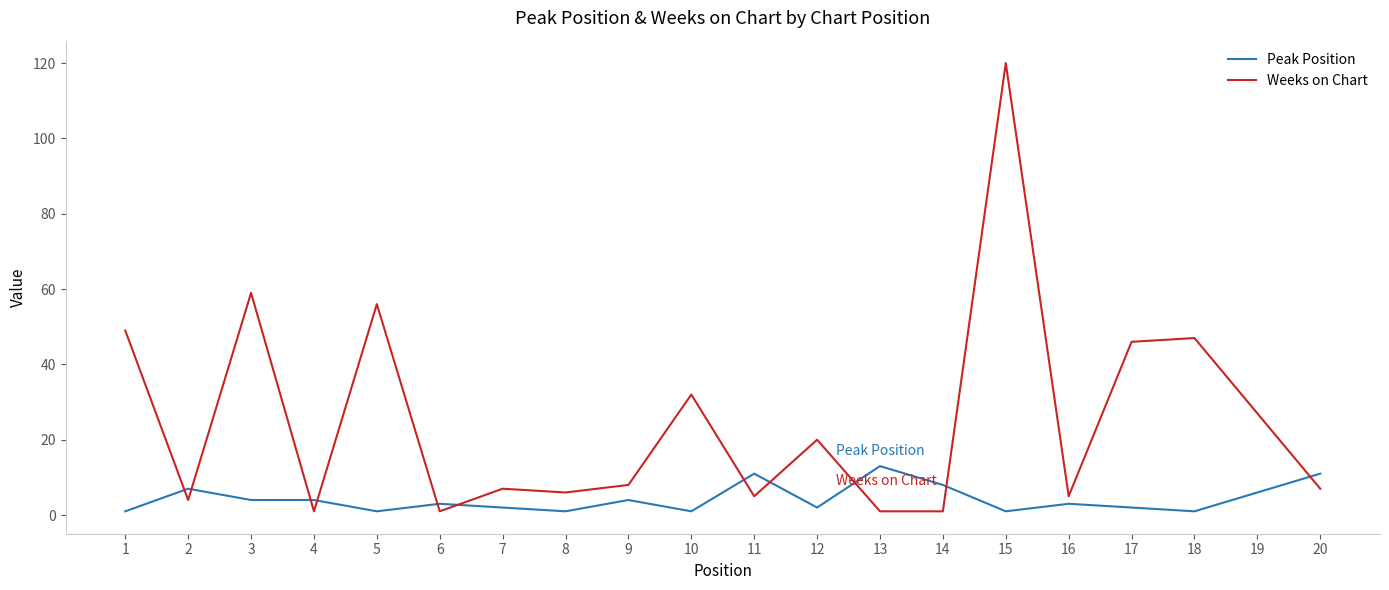

Is the value of Peak Position at 3 greater than the value of Weeks on Chart at 20?

No